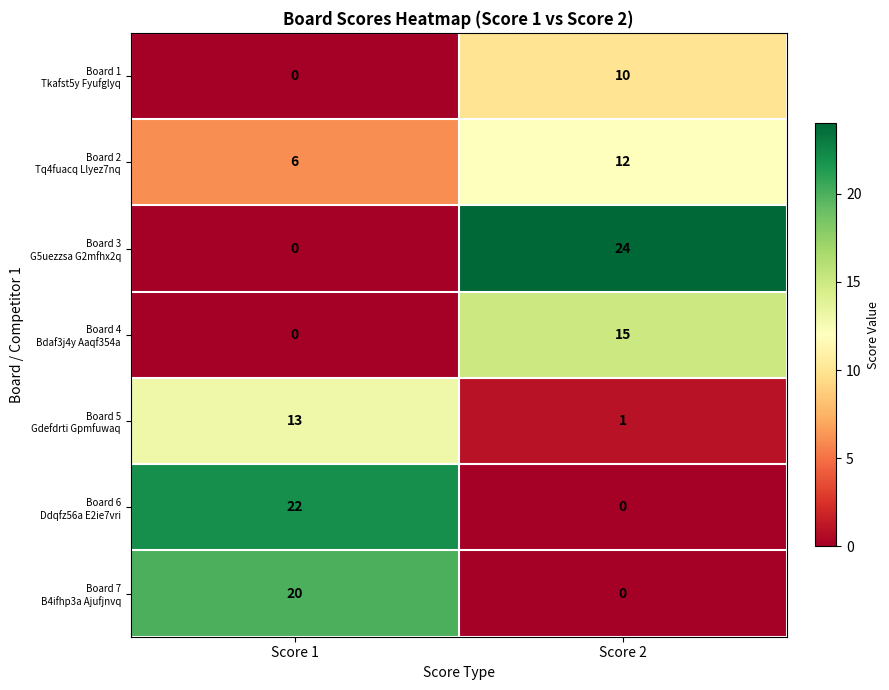

What is the difference between the highest and lowest values at Score 2?

24